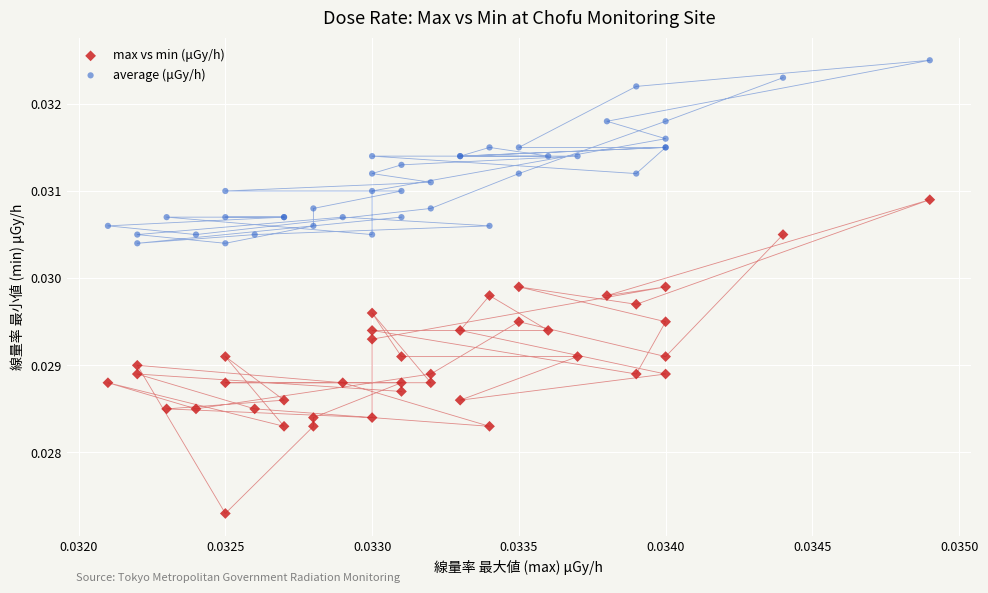

What are all the series names shown in the legend?

max vs min (μGy/h), average (μGy/h)